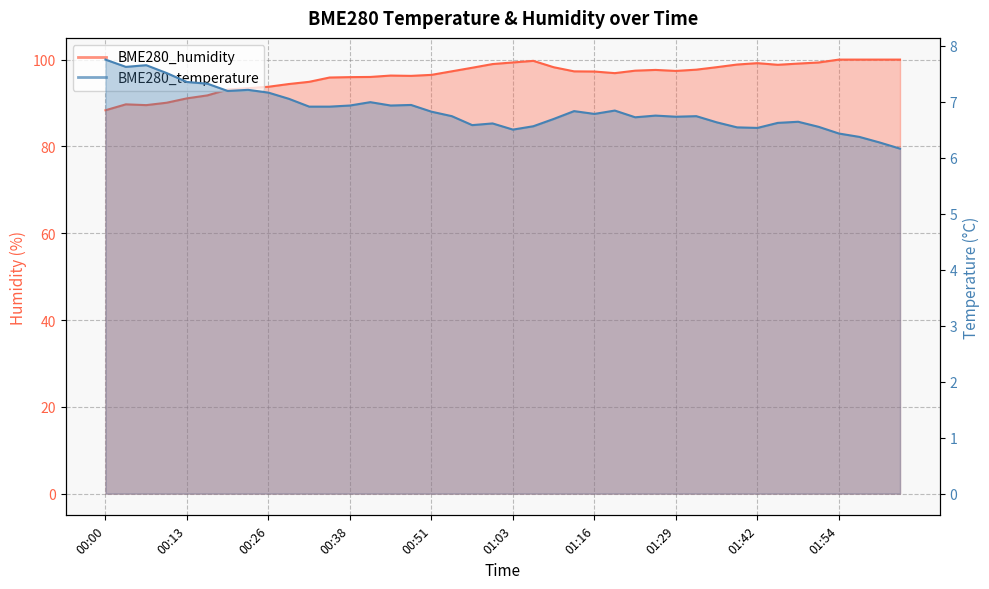

In BME280_temperature, how many points are higher than both neighbors (excluding endpoints)?

10